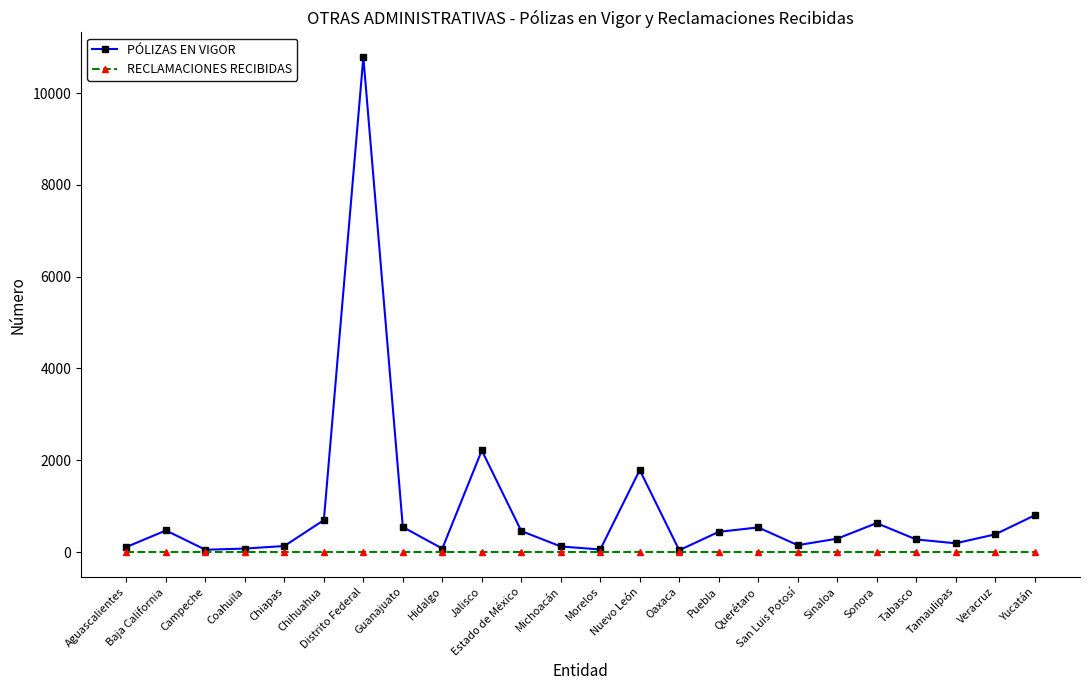

Which series has the largest range (max minus min)?

PÓLIZAS EN VIGOR